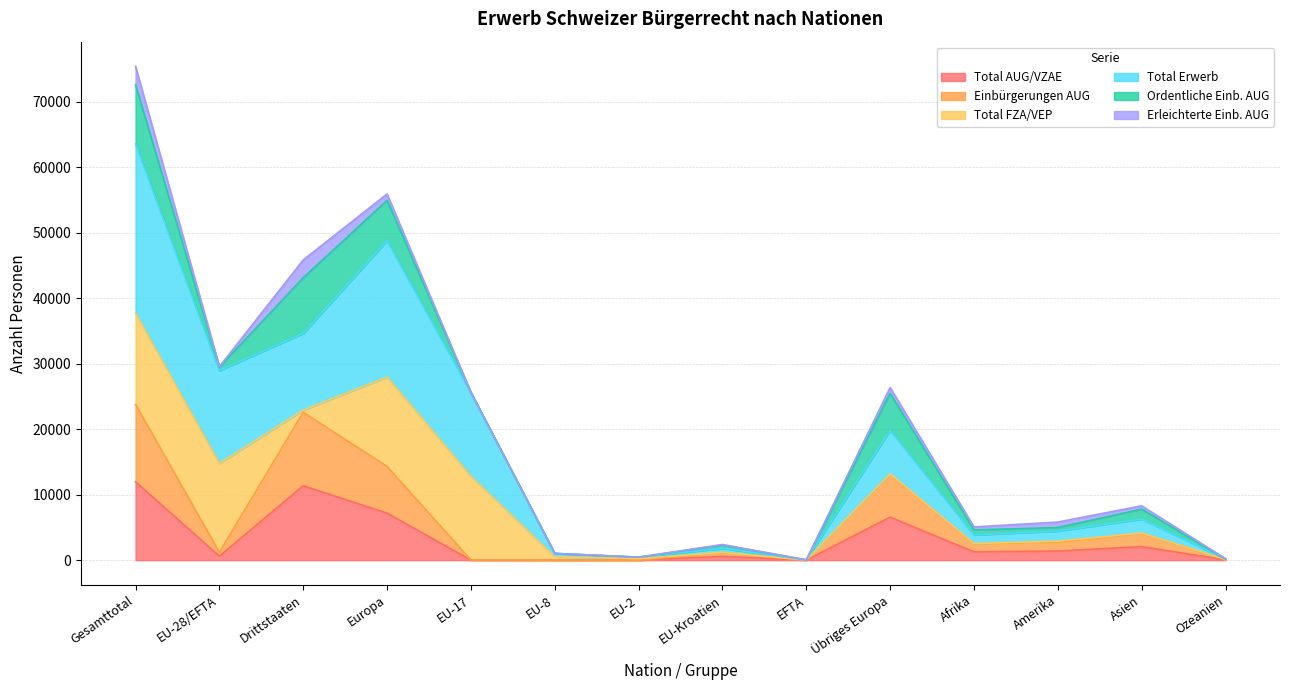

What is the label of the 1st point from the right?

Ozeanien